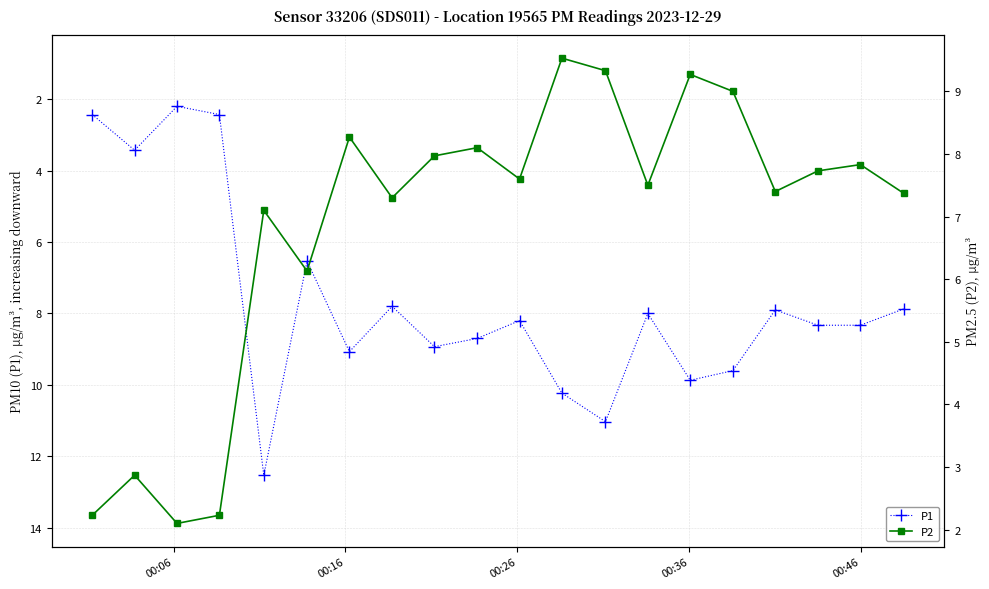

True or false: P1 and P2 cross at least once.

False